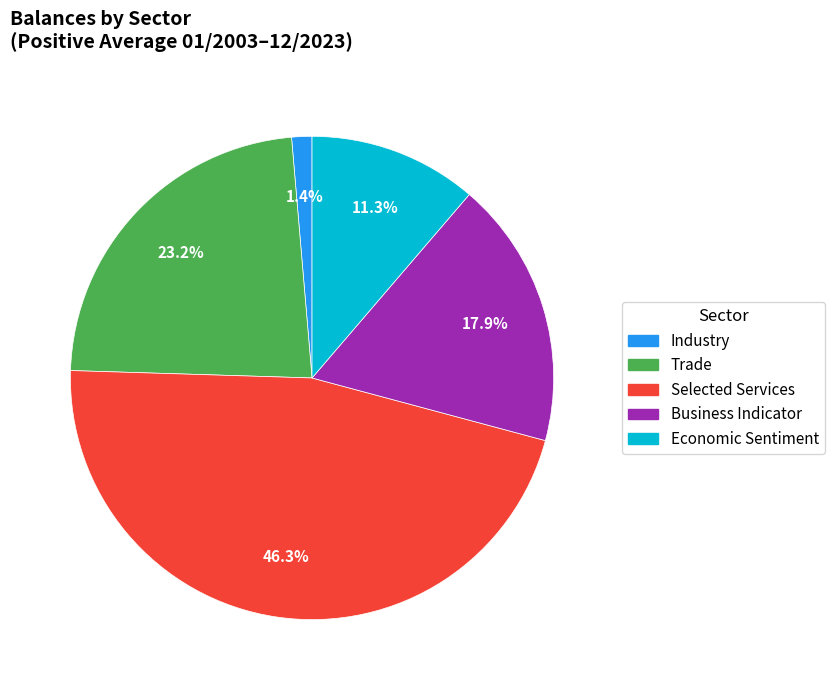

Is there any slice that represents more than half of the pie?

No